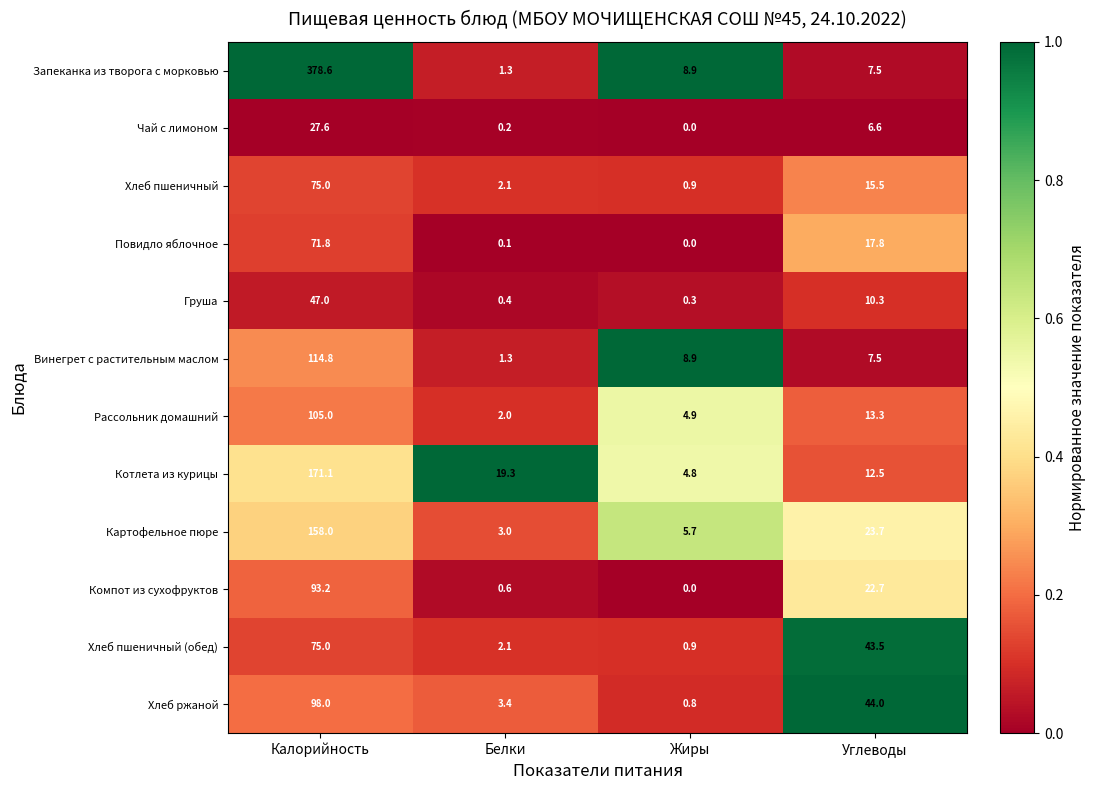

Which category has the highest value across all series?

Калорийность